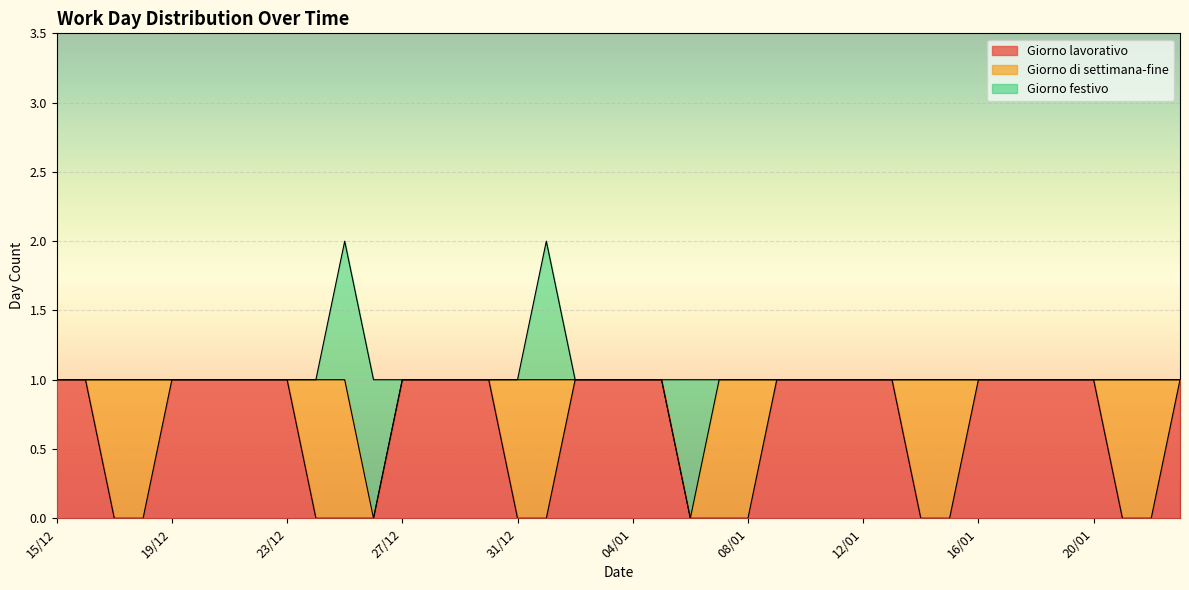

How many lines are shown in the chart?

3